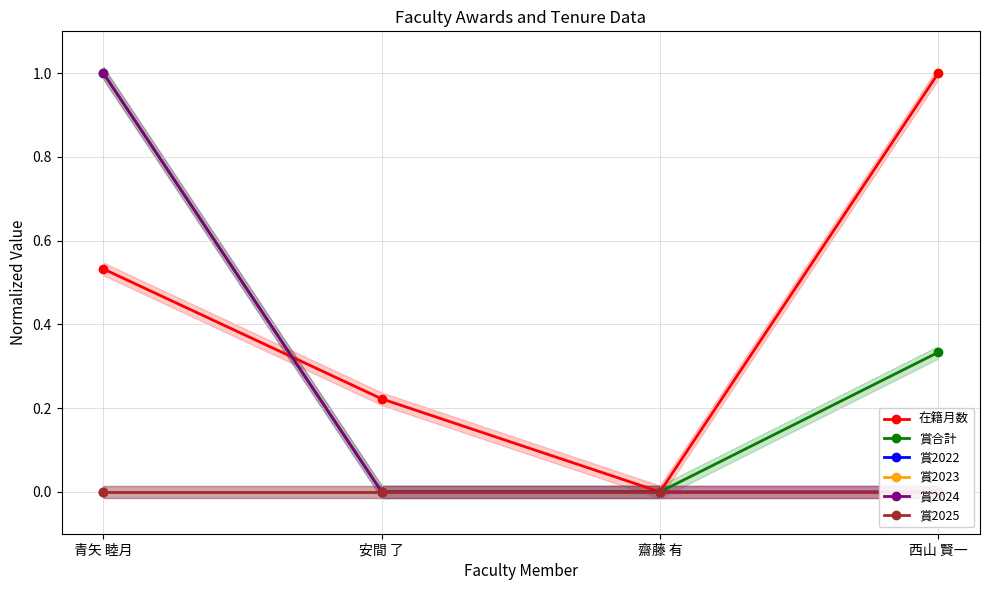

What is the maximum value for 賞合計?

1.0